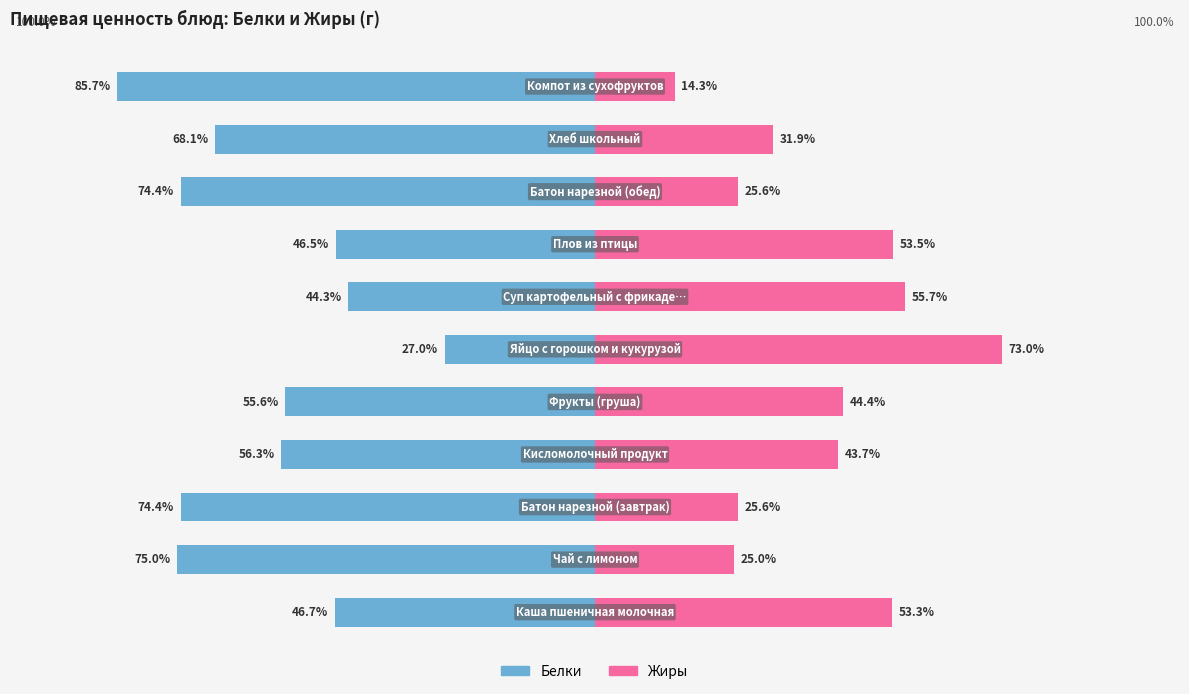

True or false: Жиры has a value of 44.3 at 75.

False